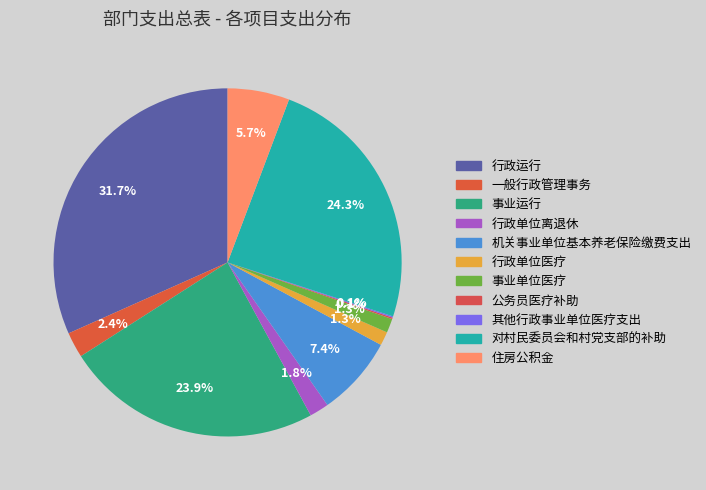

What percentage is the 行政运行 slice, to the nearest percent?

32%